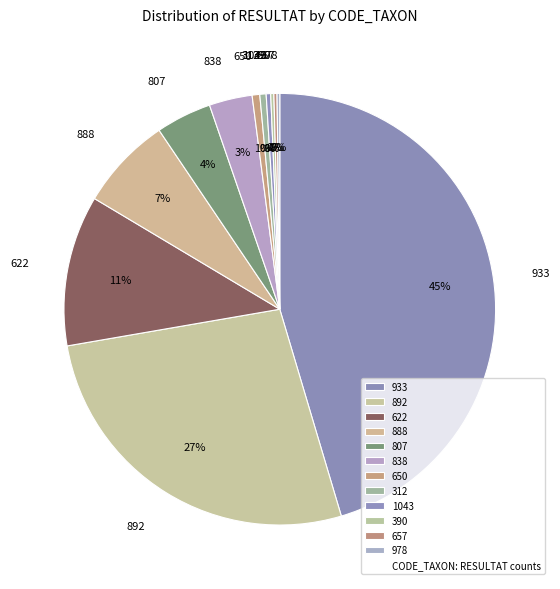

True or false: 838 accounts for 14% of the total.

False